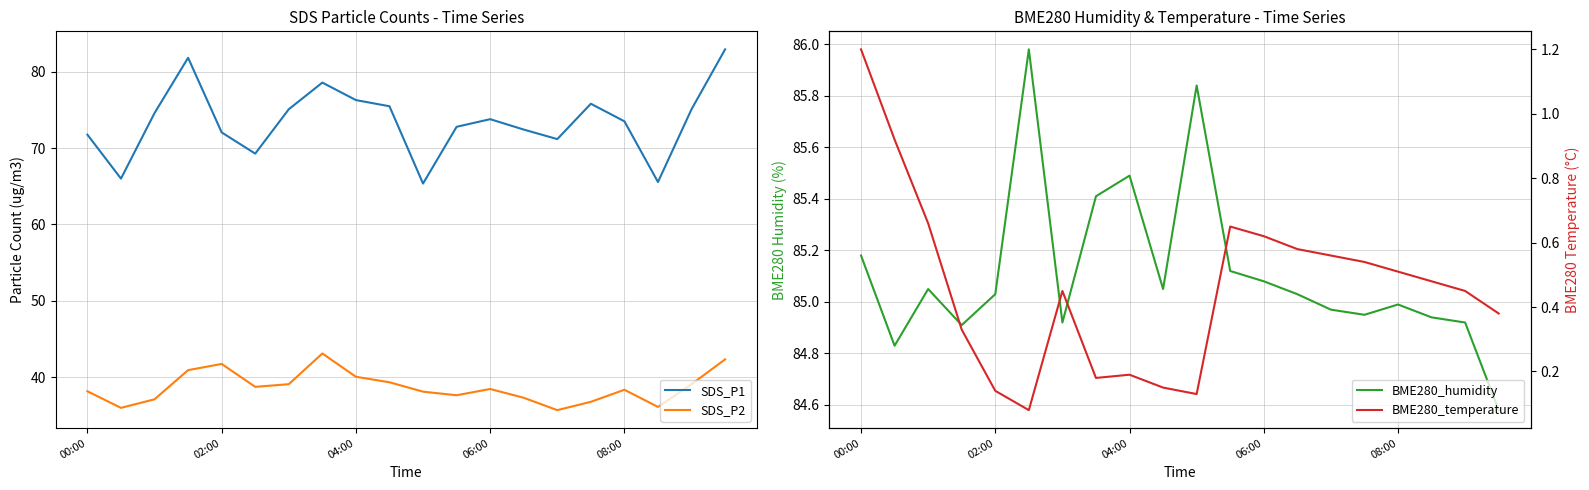

Where does the BME280_humidity series first go above 85?

00:00